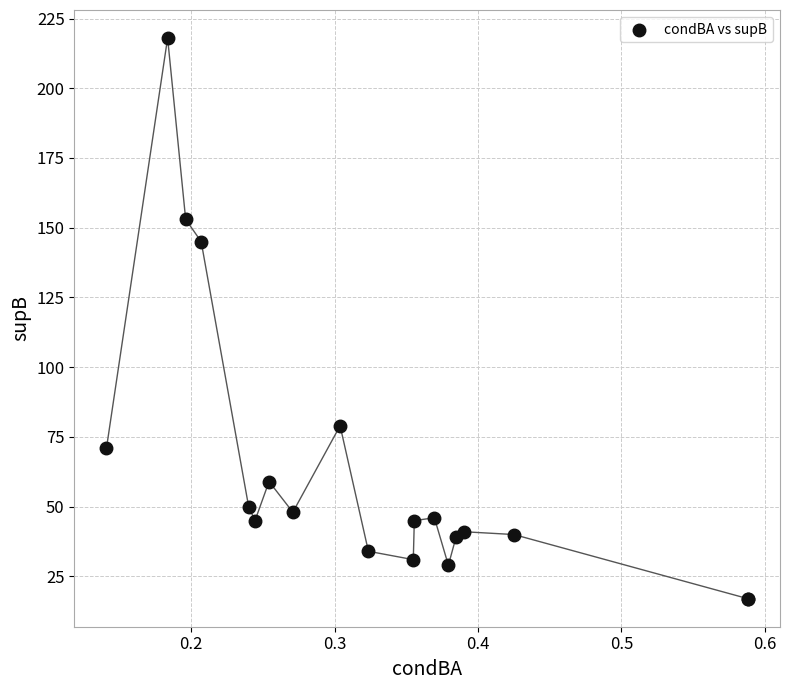

What Y value in the scatter plot is closest to 117?

145